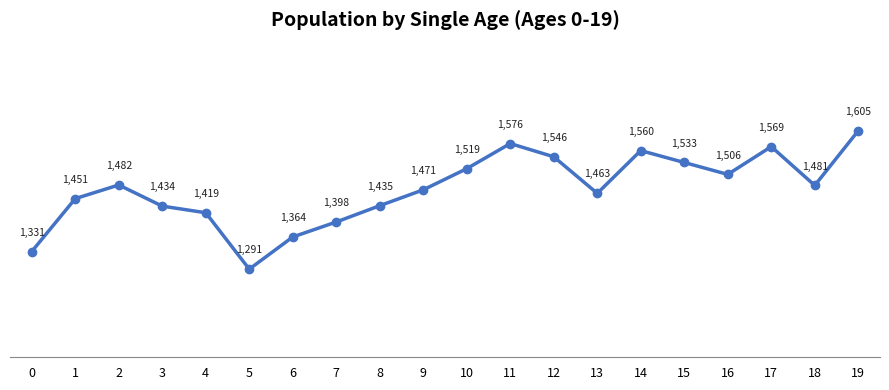

Reading left to right, extract all data points from this chart.

0=1331	1=1451	2=1482	3=1434	4=1419	5=1291	6=1364	7=1398	8=1435	9=1471	10=1519	11=1576	12=1546	13=1463	14=1560	15=1533	16=1506	17=1569	18=1481	19=1605